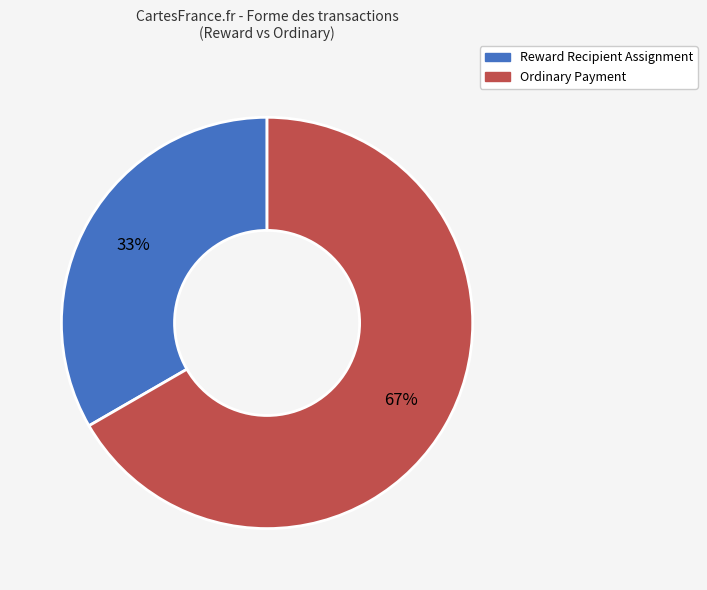

Count the number of slices in the pie.

2